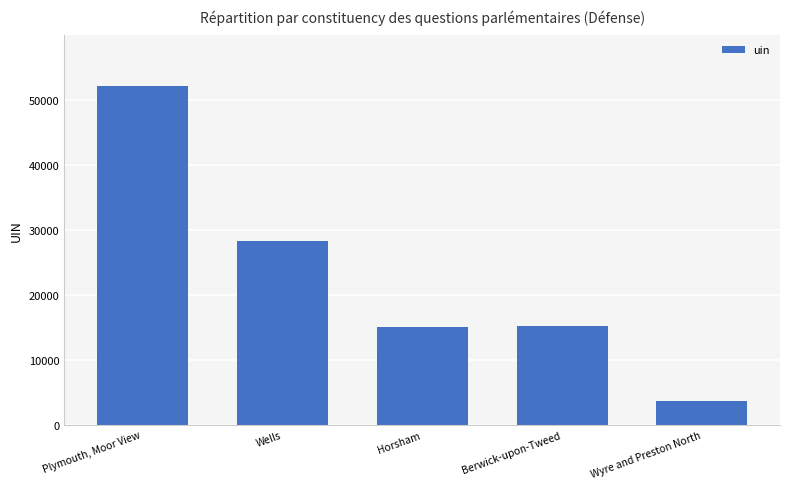

Which label corresponds to the largest value in the chart?

Plymouth, Moor View